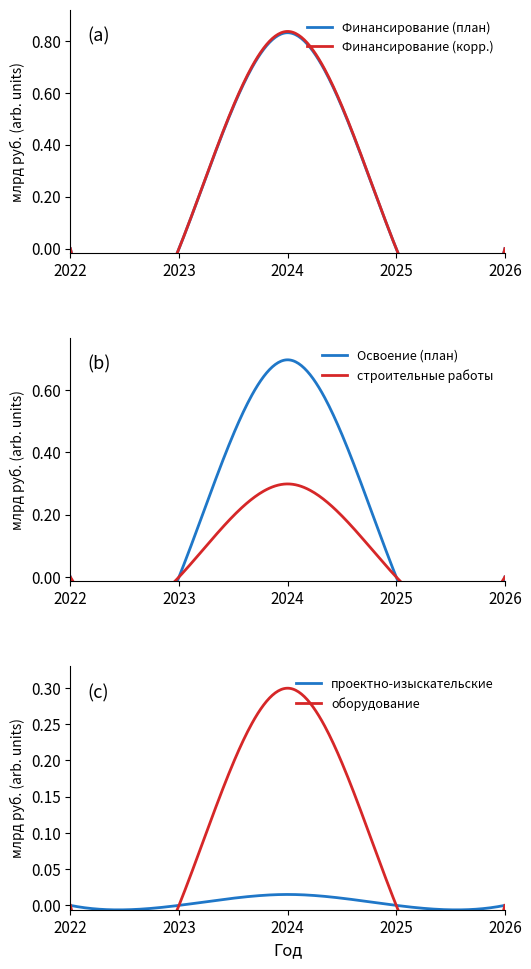

True or false: проектно-изыскательские and Освоение (план) intersect in this chart.

False